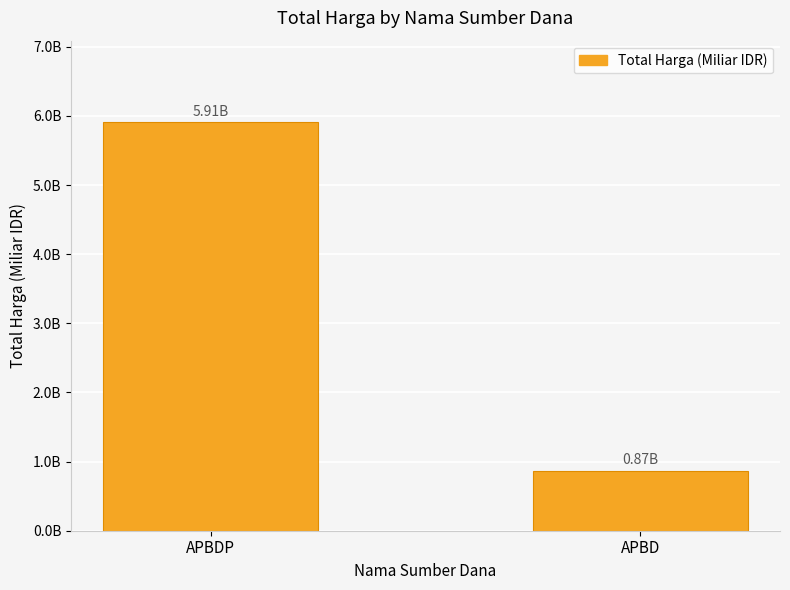

Are the bars horizontal?

No